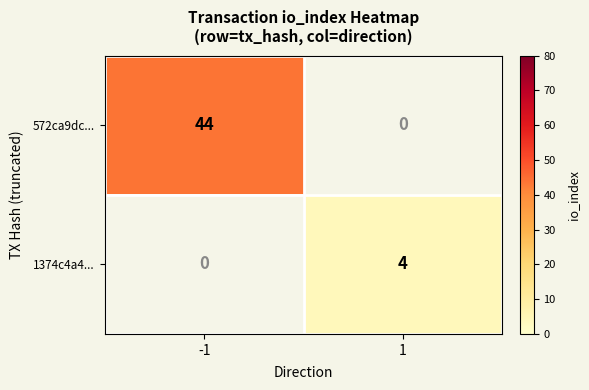

The value of 1374c4a4... at 1 is 6.1. True or false?

False